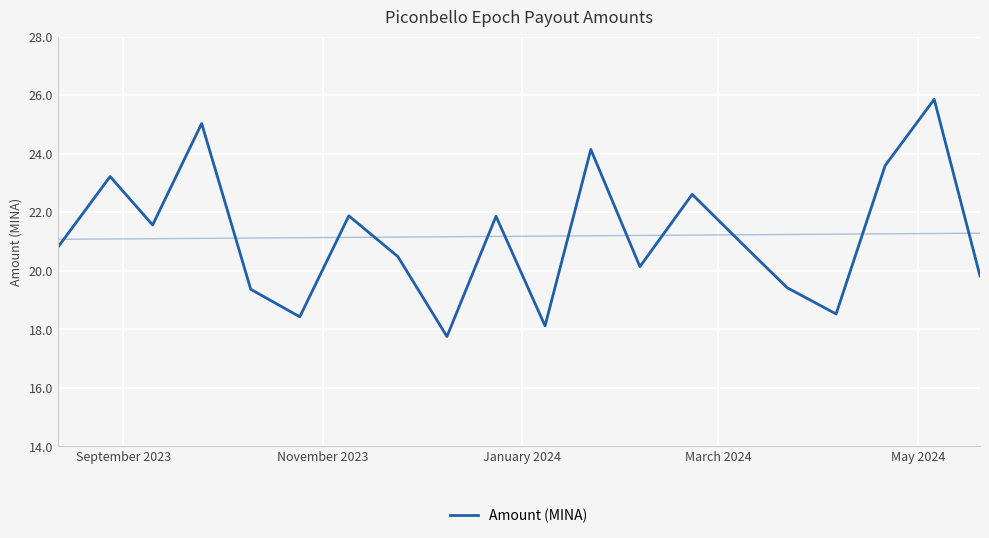

How many data points are less than 20?

7